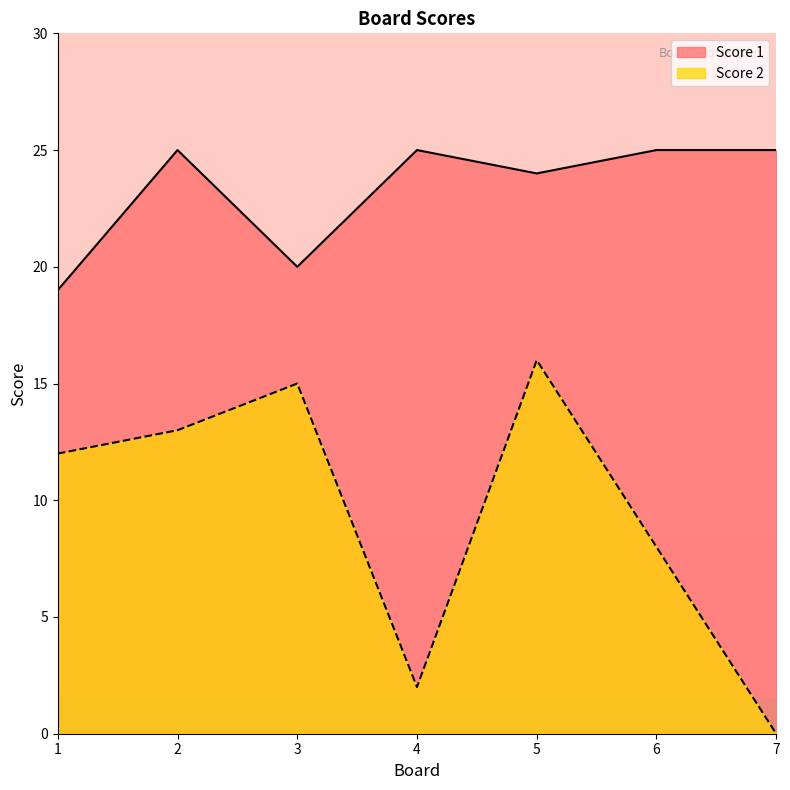

Reading left to right, extract all data points from this chart.

Score 2: 1=12	2=13	3=15	4=2	5=16	6=8	7=0
Score 1: 1=19	2=25	3=20	4=25	5=24	6=25	7=25